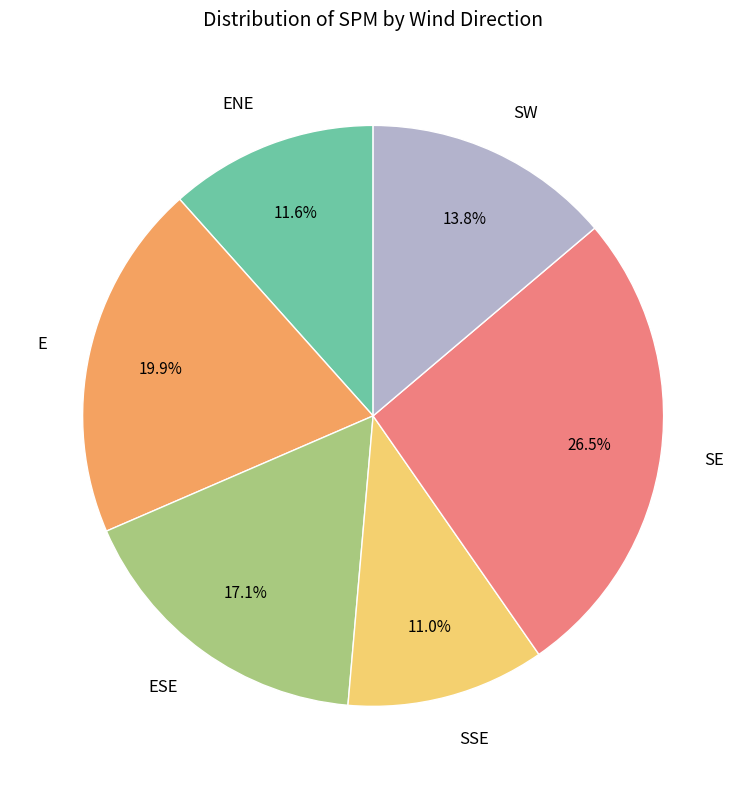

Which slice is the smallest?

SSE